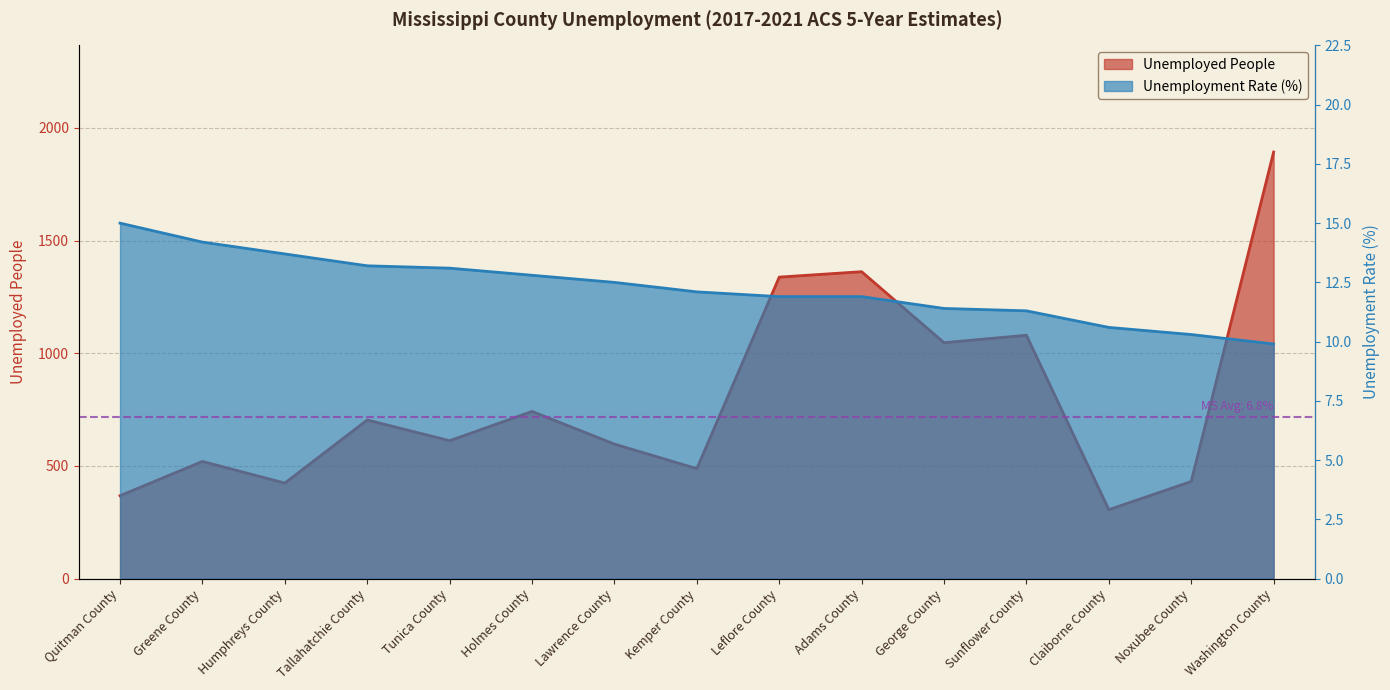

The value of Unemployed People at Claiborne County is 463.7. True or false?

False